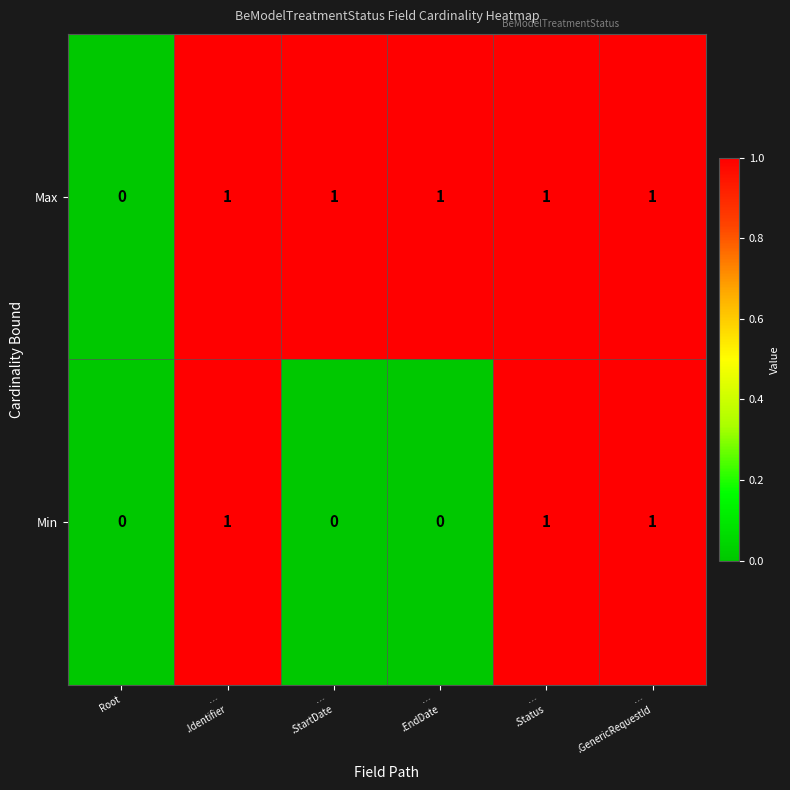

How many data points does each series have?

6